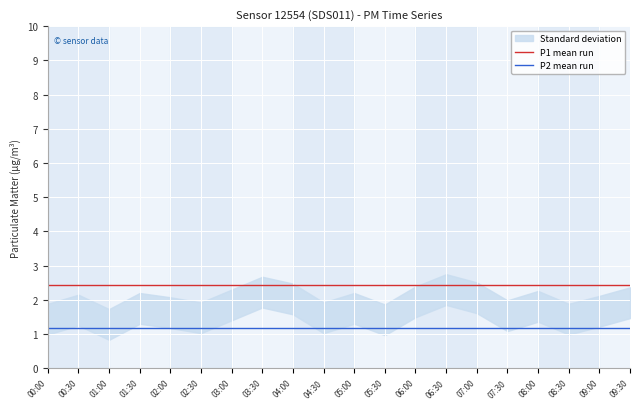

True or false: P2 mean run has more than 0 interior local peaks.

False